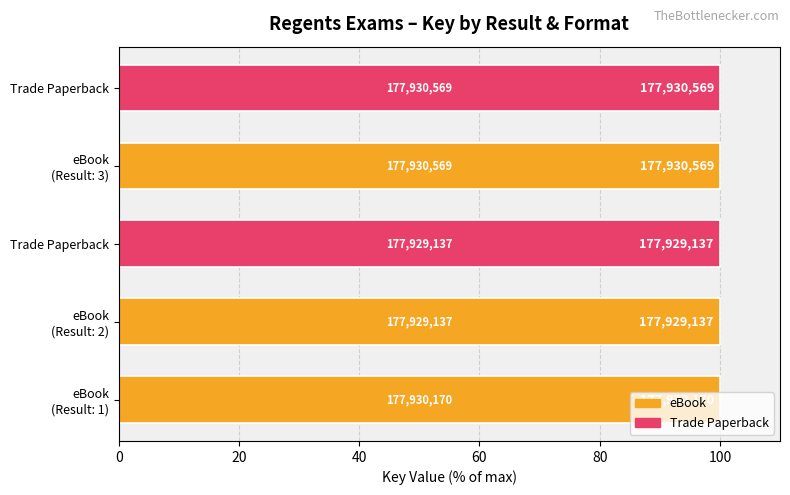

Does the chart contain stacked bars?

No